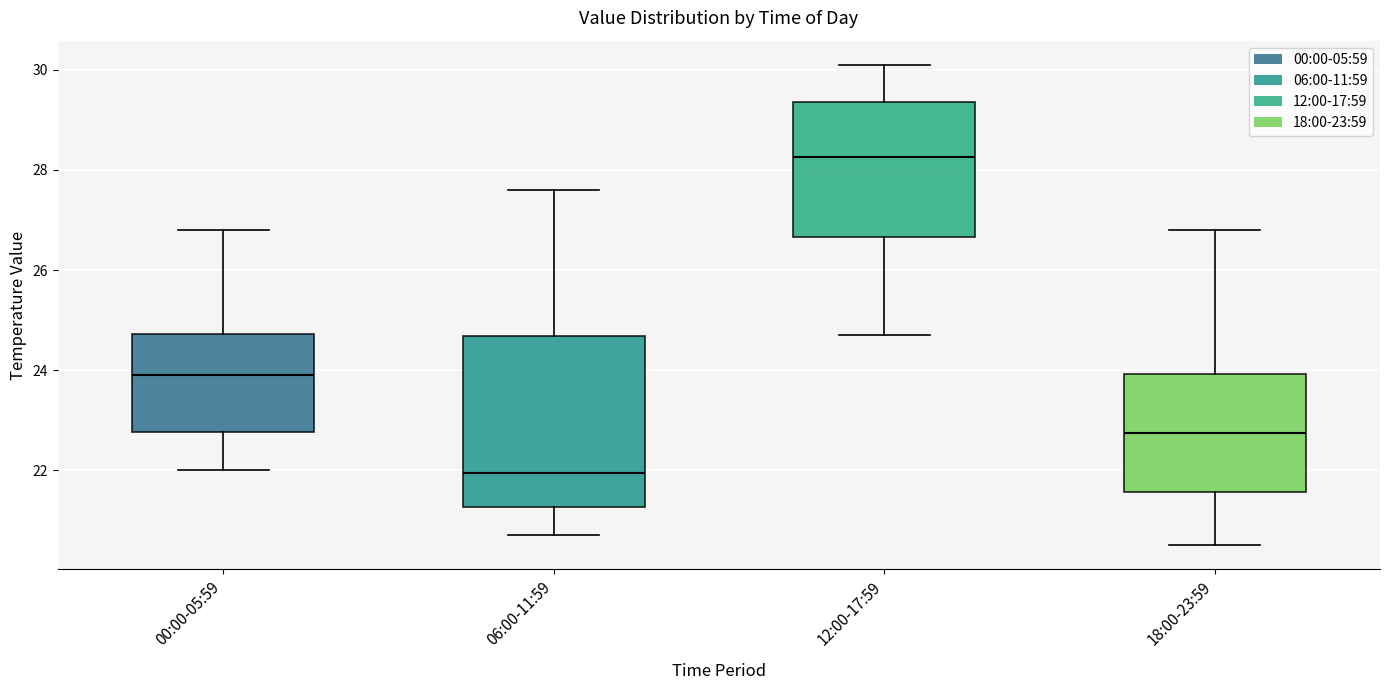

Which box is the tallest, from its lower edge to its upper edge?

06:00-11:59